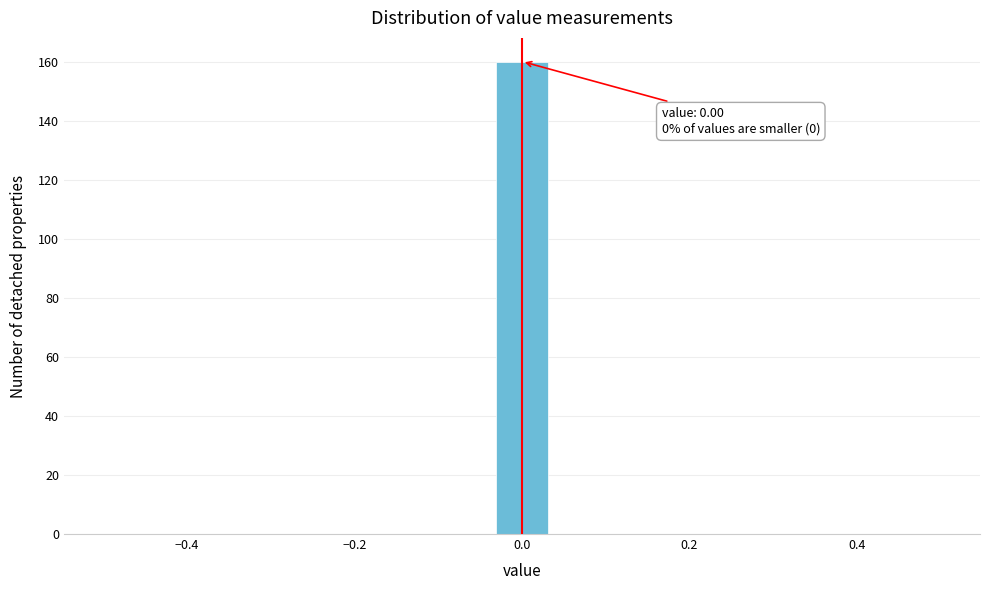

Read against the x-axis, roughly where is the centre of the tallest bar?

0.00